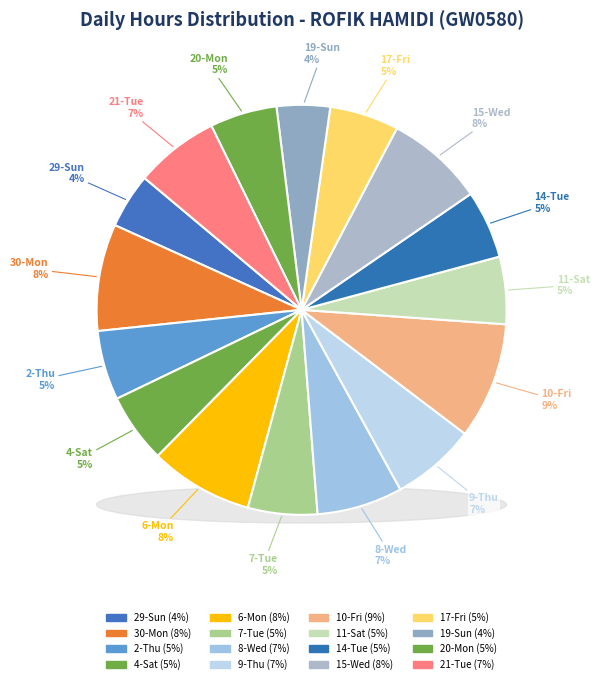

What is the change in value from 4-Sat to 7-Tue?

-0.1